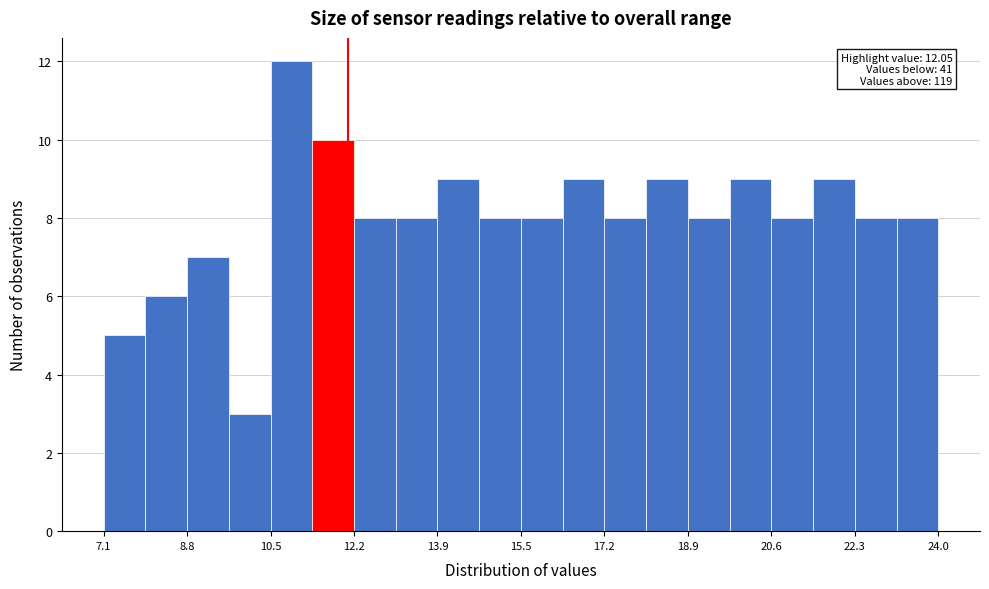

Over which range of the x-axis is the bar tallest?

10.4 to 11.4